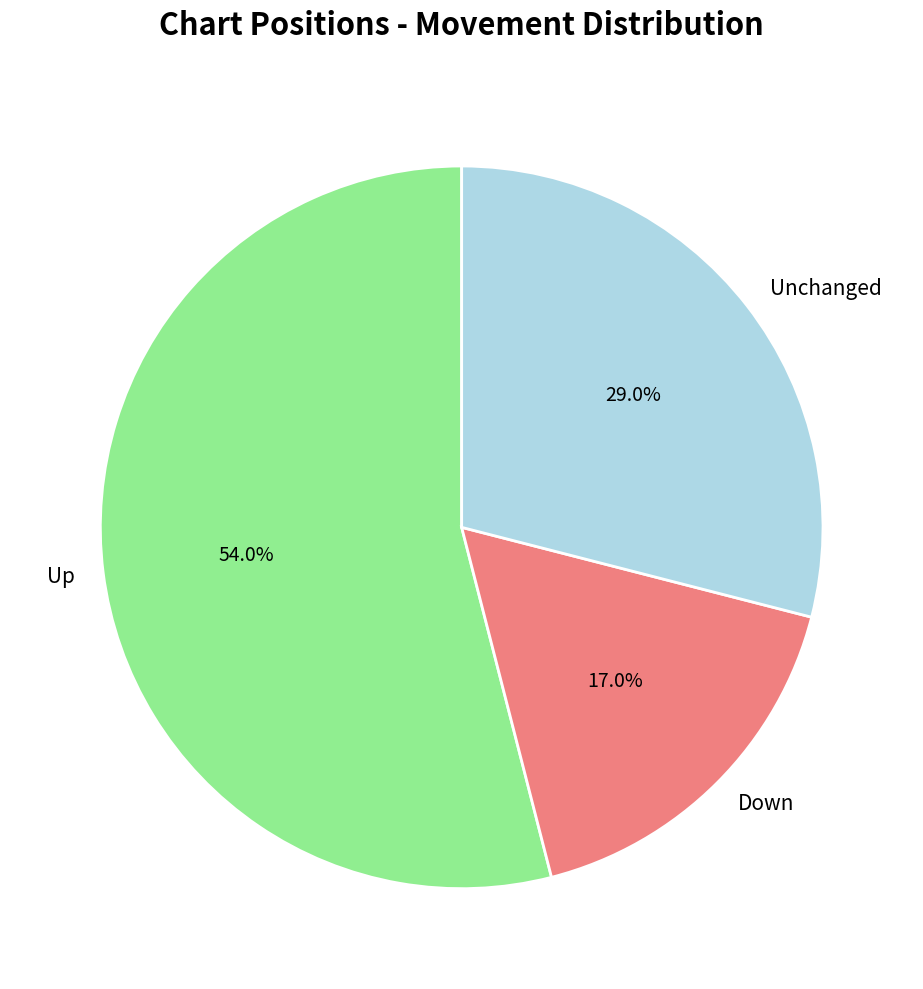

Which category accounts for the majority?

Up